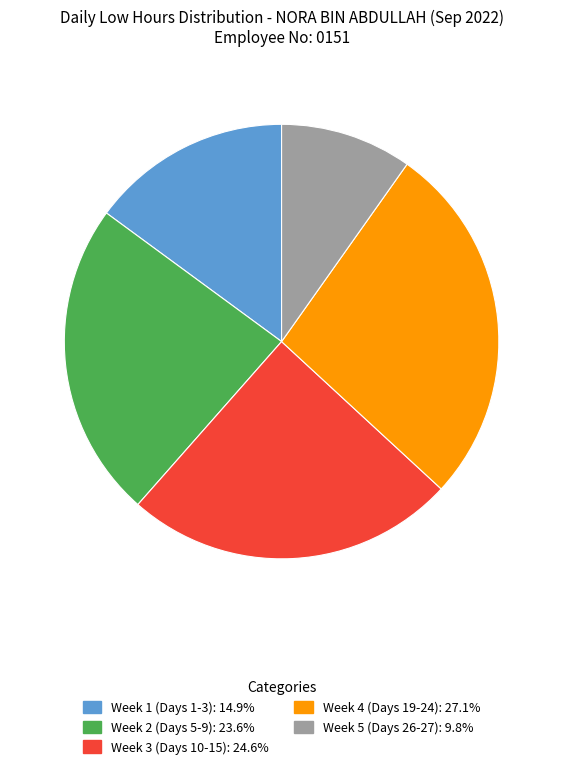

Is there a majority slice in this chart?

No